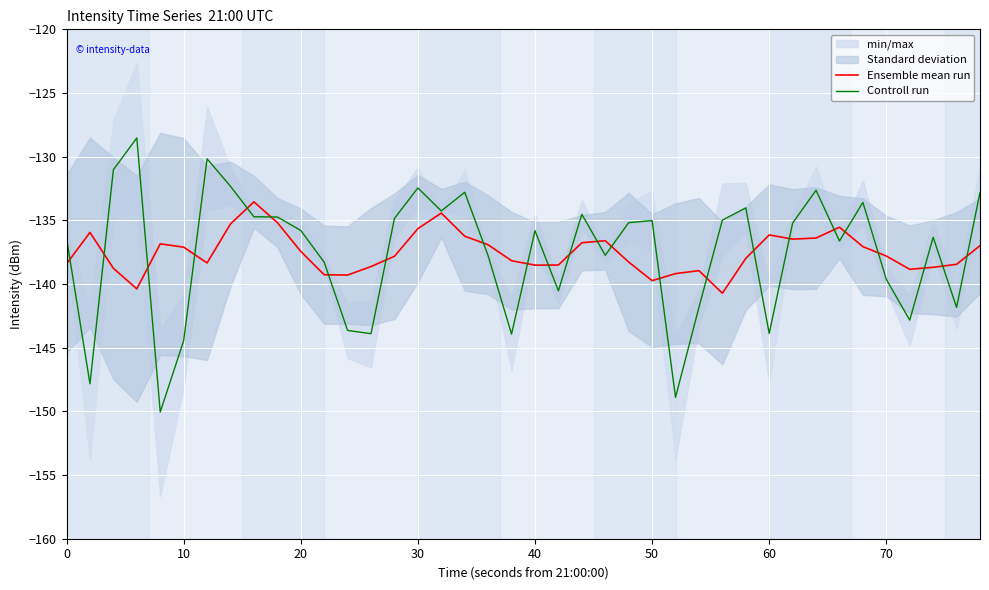

True or false: Controll run has a value of -135.0 at 50.

True